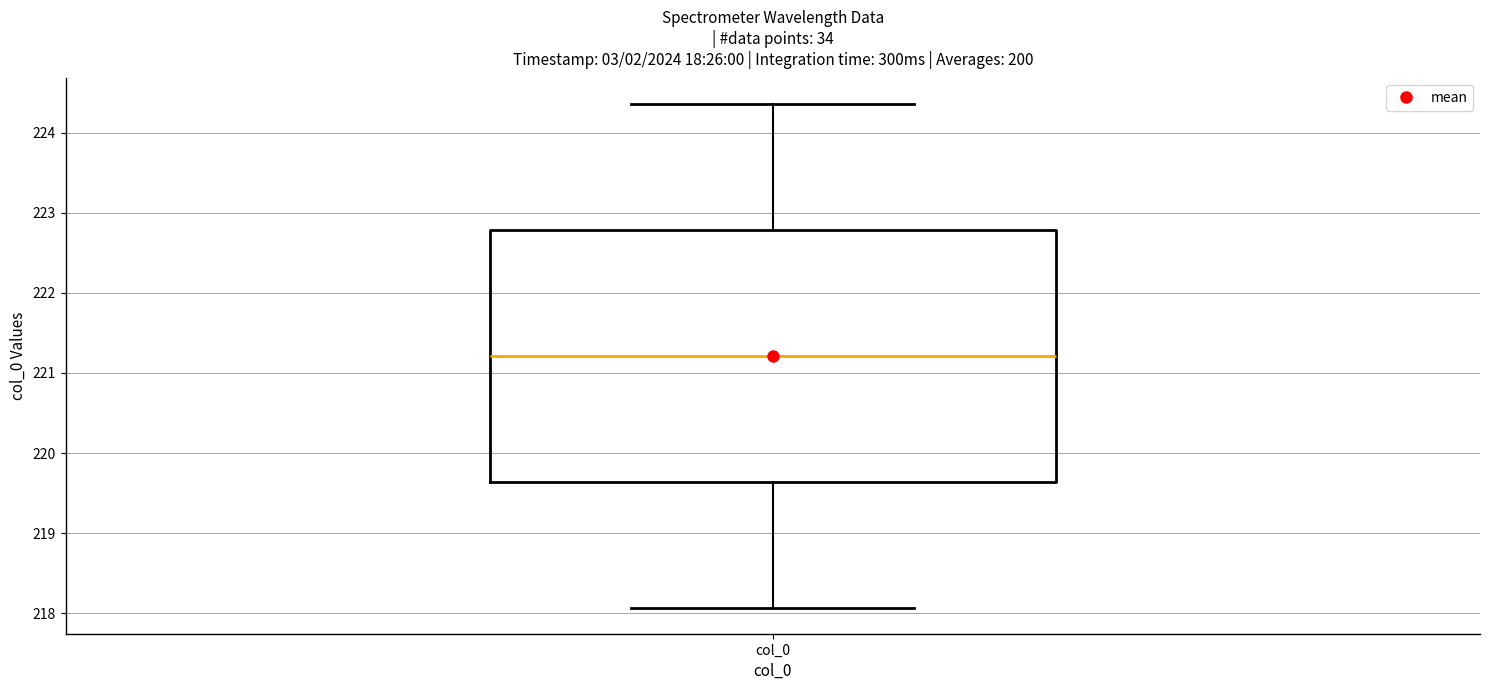

Where does the lower whisker of the box for col_0 end on the y-axis? The values are not printed on the chart, so give them approximately, as read against the axis.

218.1